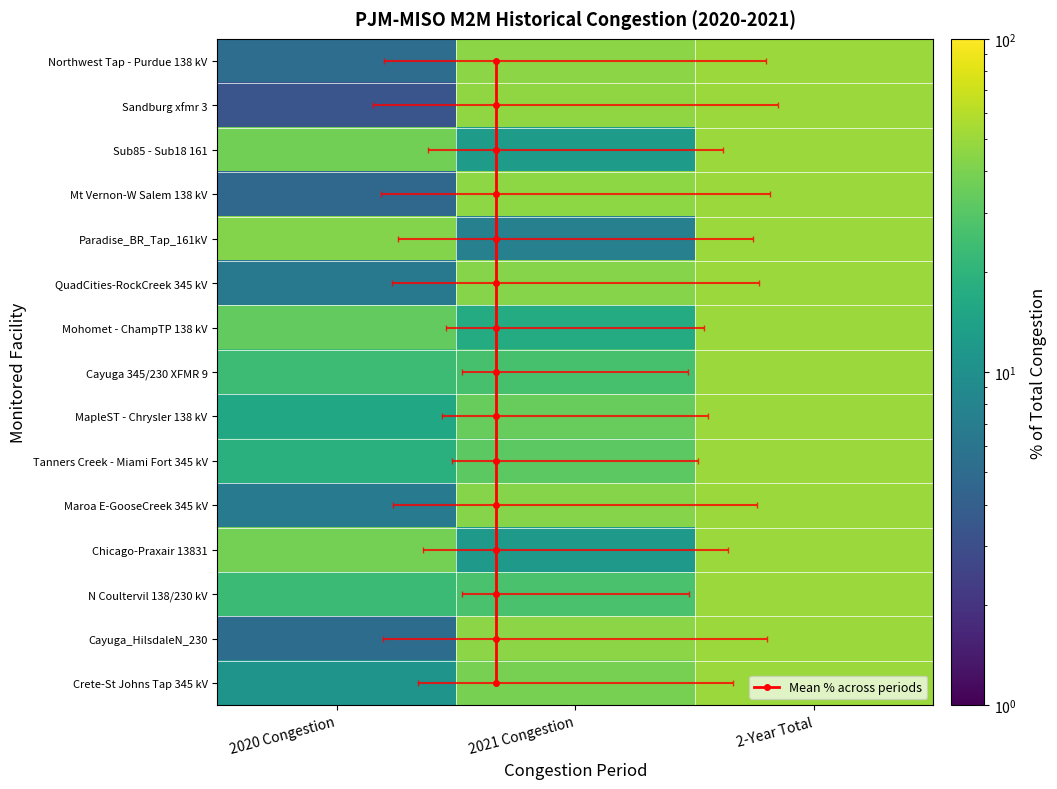

What is the total value across all series at 2-Year Total?

750.0